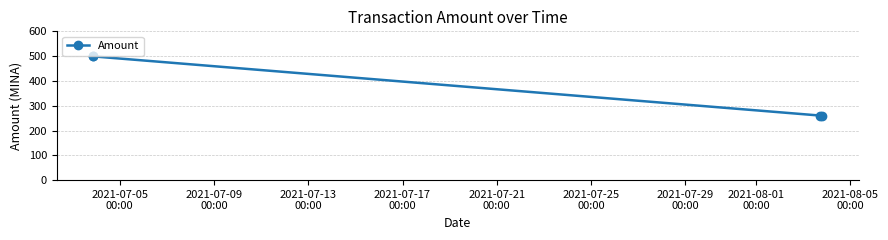

What is the value of the 3rd point from the left?

260.4